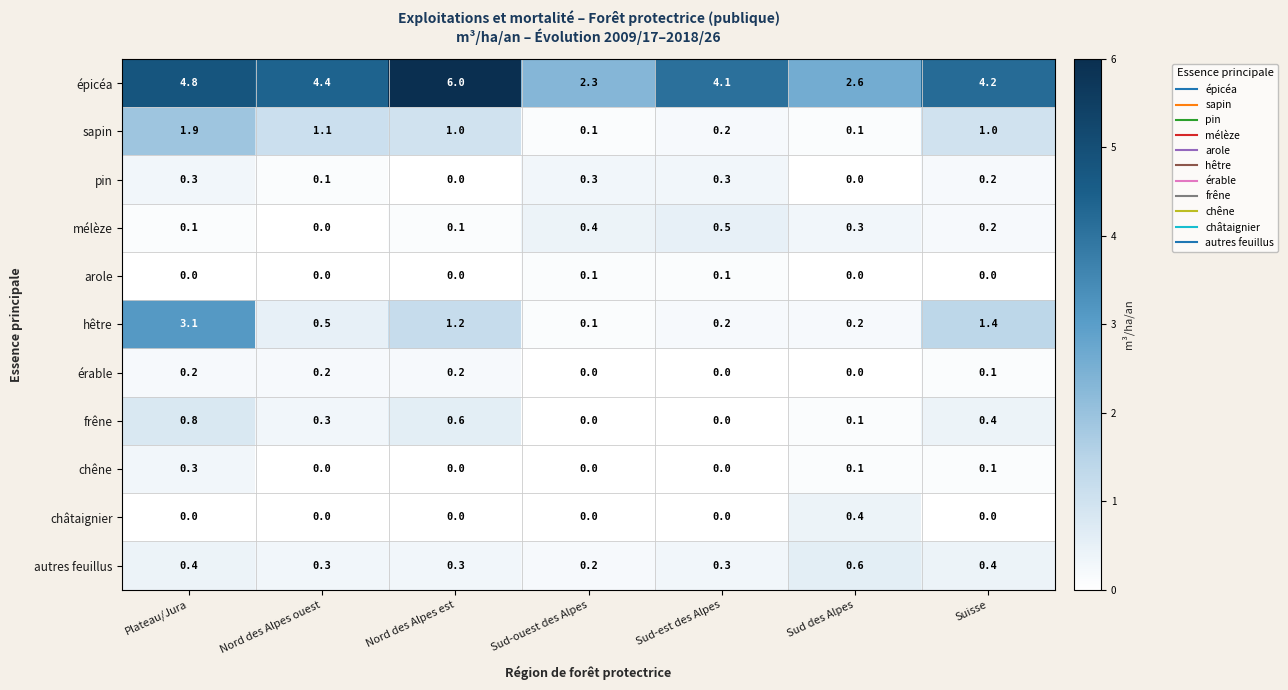

What is the greatest value displayed?

6.0